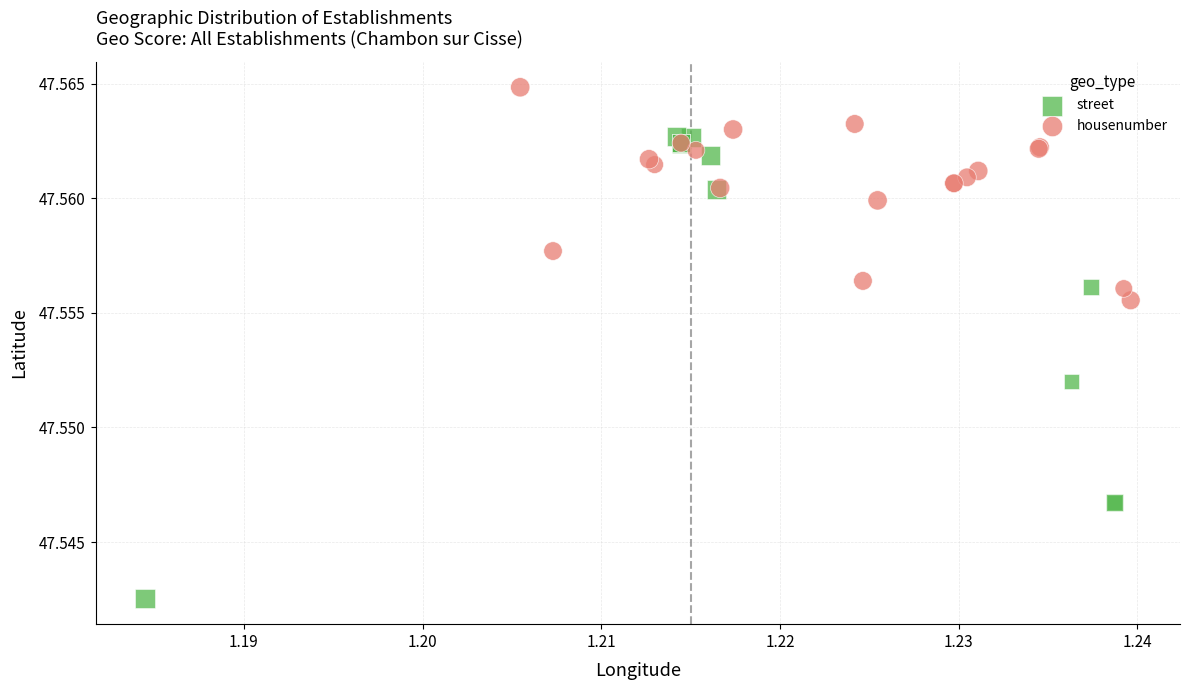

Which series has the widest spread of Y values?

street